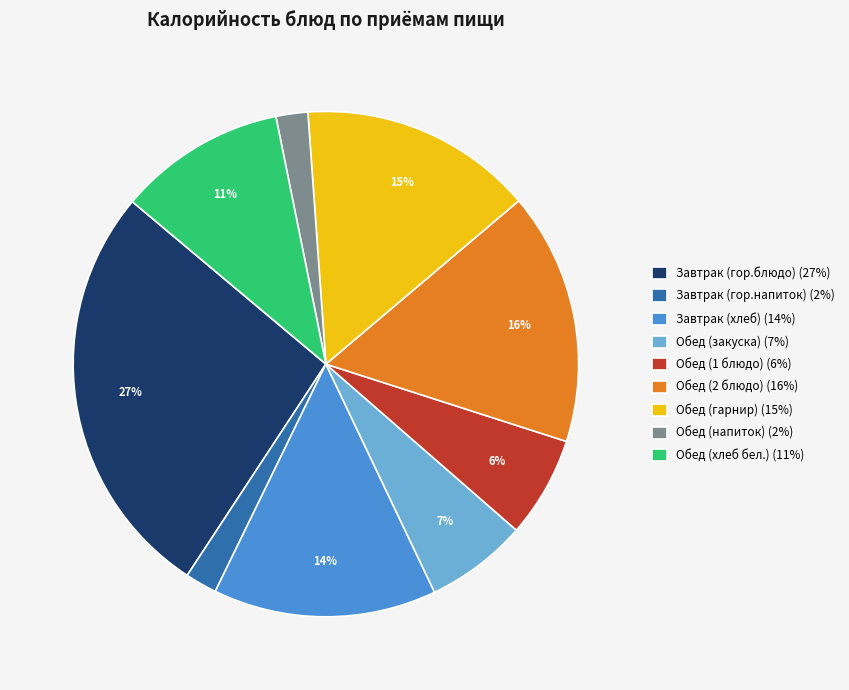

Approximately how many times larger is the value at Завтрак (гор.напиток) (2%) compared to Обед (напиток) (2%)?

1.0